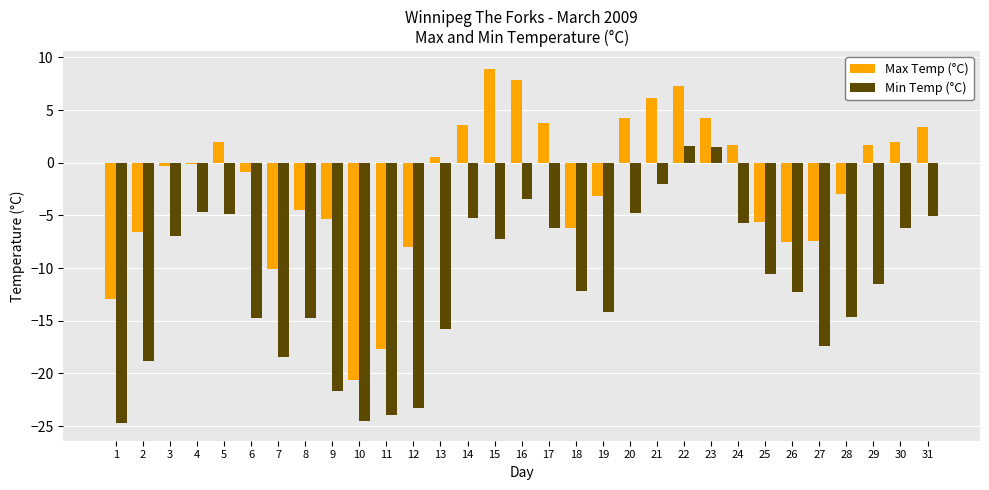

What is the maximum value shown in the chart?

8.9